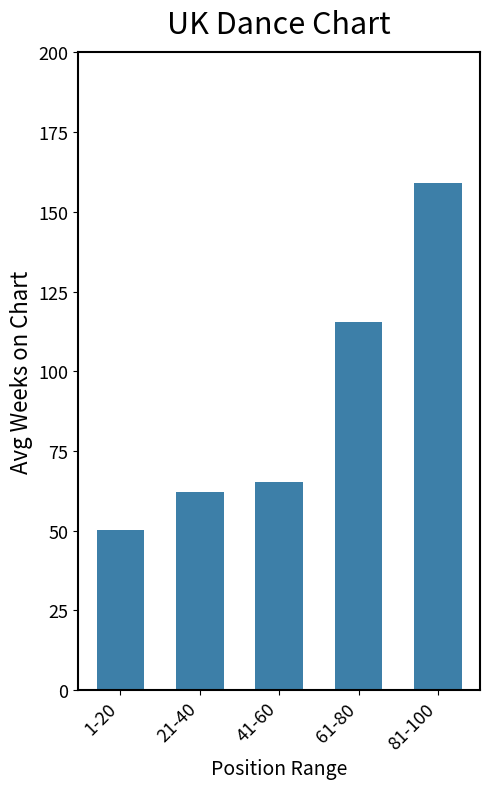

Which label corresponds to the largest value in the chart?

81-100